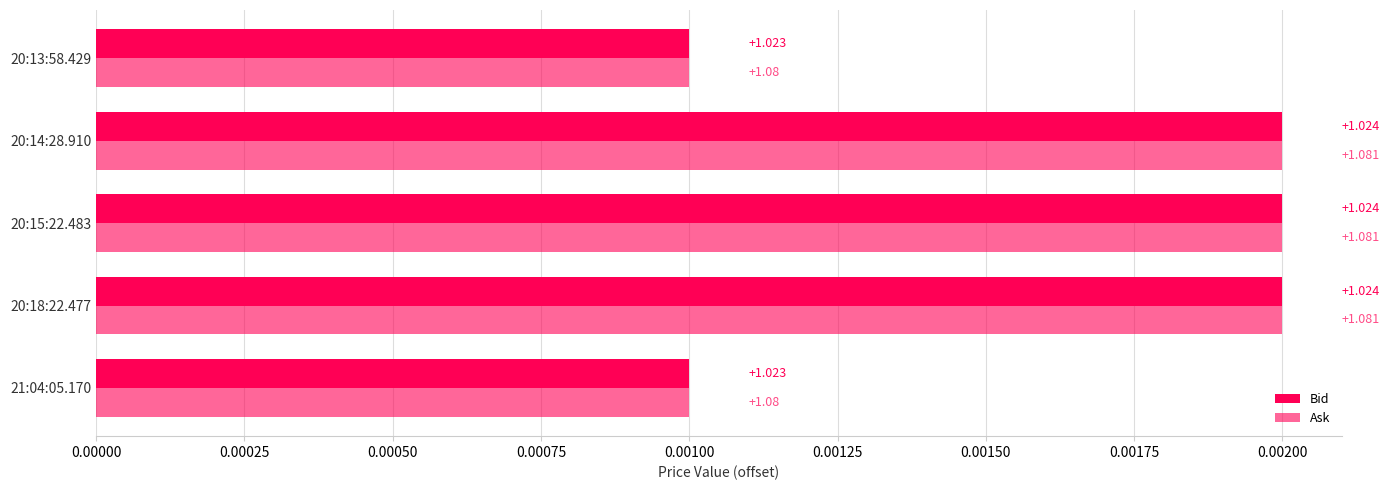

How many bars are there in each group?

2